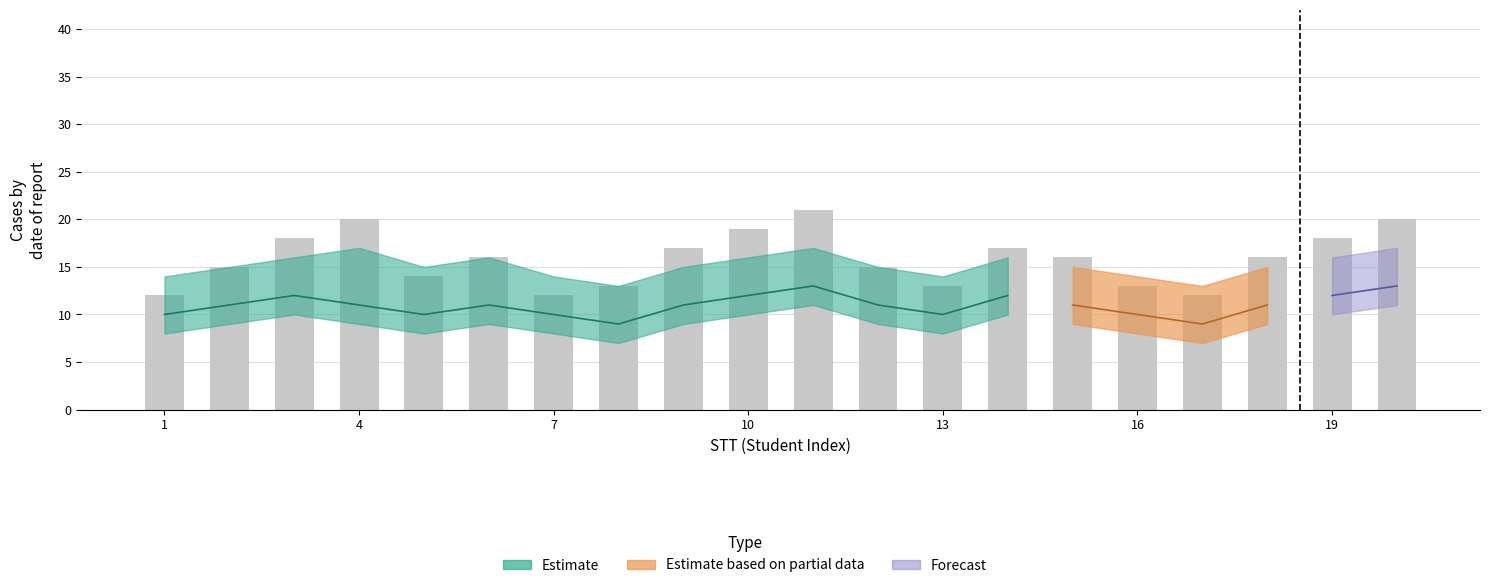

Which series has the largest total across all categories?

bar_values